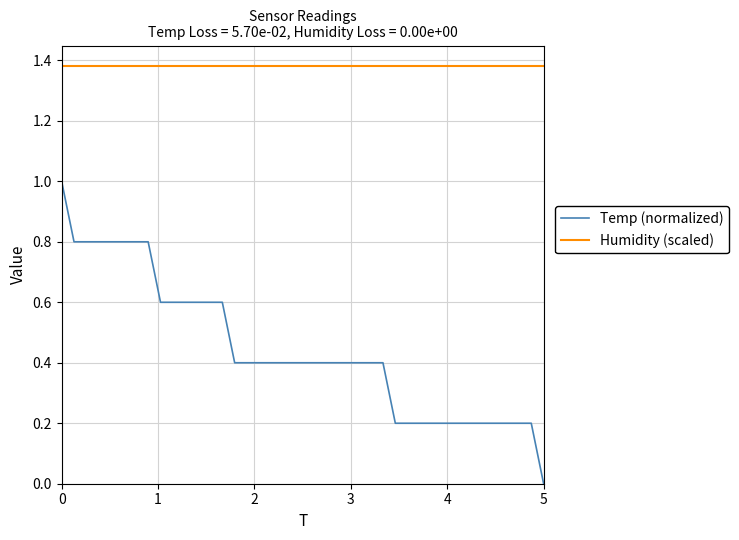

Rank the series by their maximum value, from highest to lowest.

Humidity (scaled), Temp (normalized)